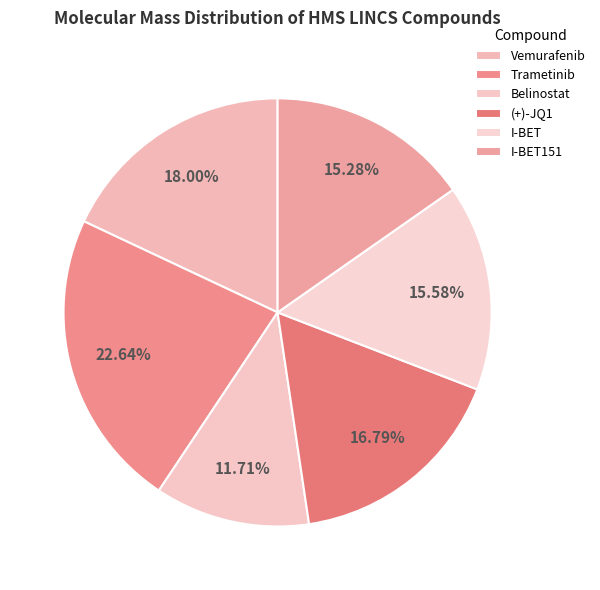

What is the change in value from Trametinib to Belinostat?

-297.0